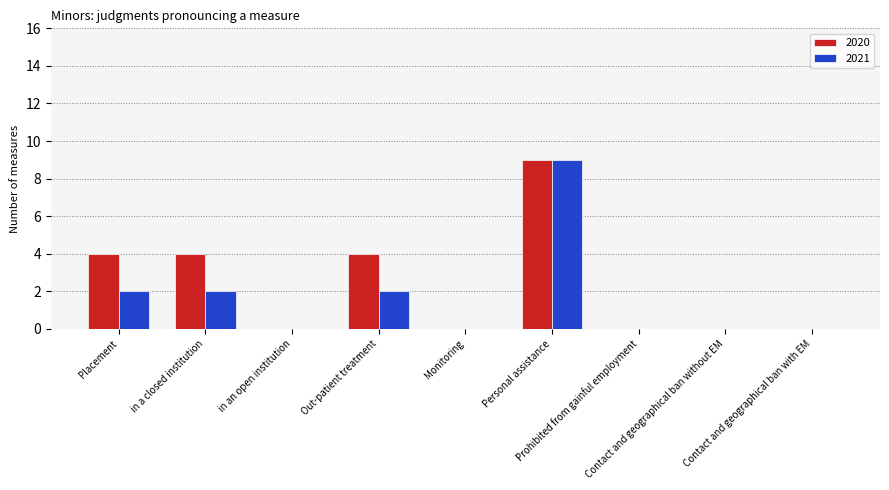

Which category has the highest value in the 2021 series?

Personal assistance